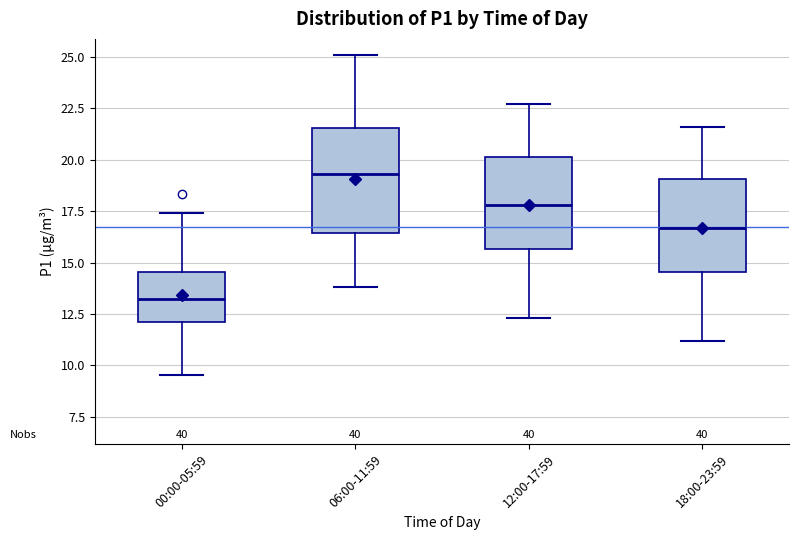

Which box has the lowest median line?

00:00-05:59